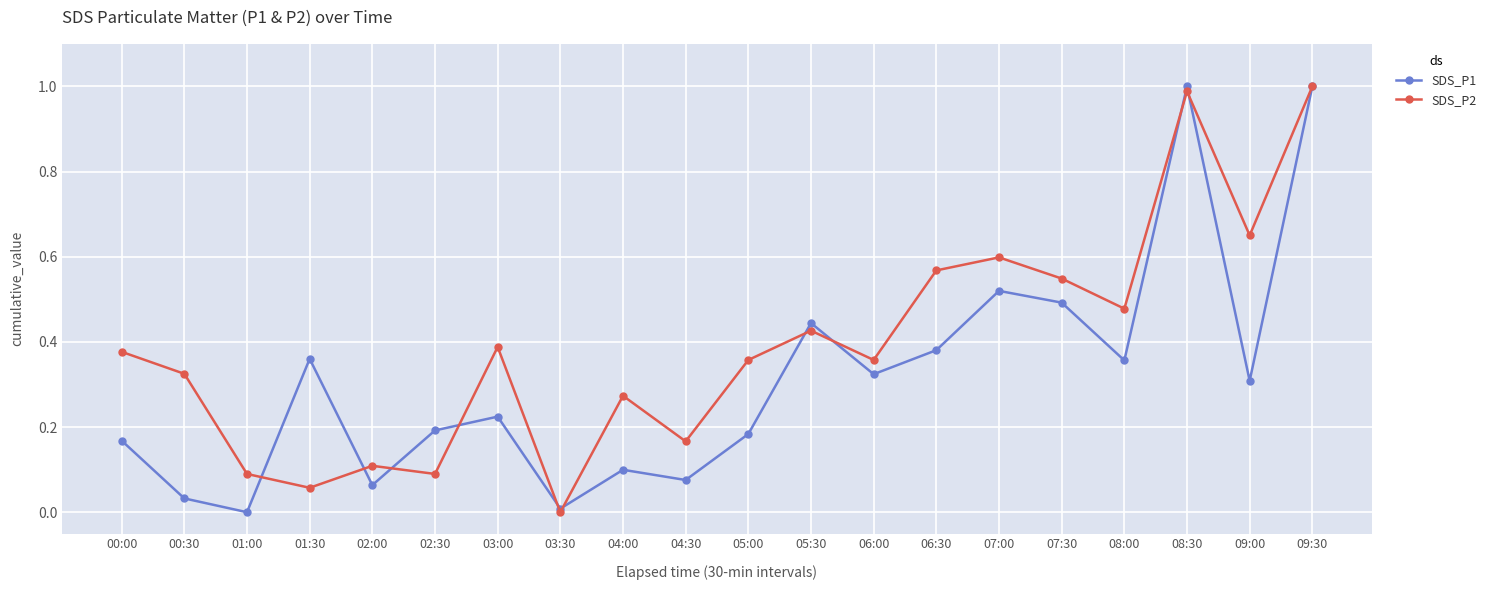

Is this an area chart (filled region under the line)?

No